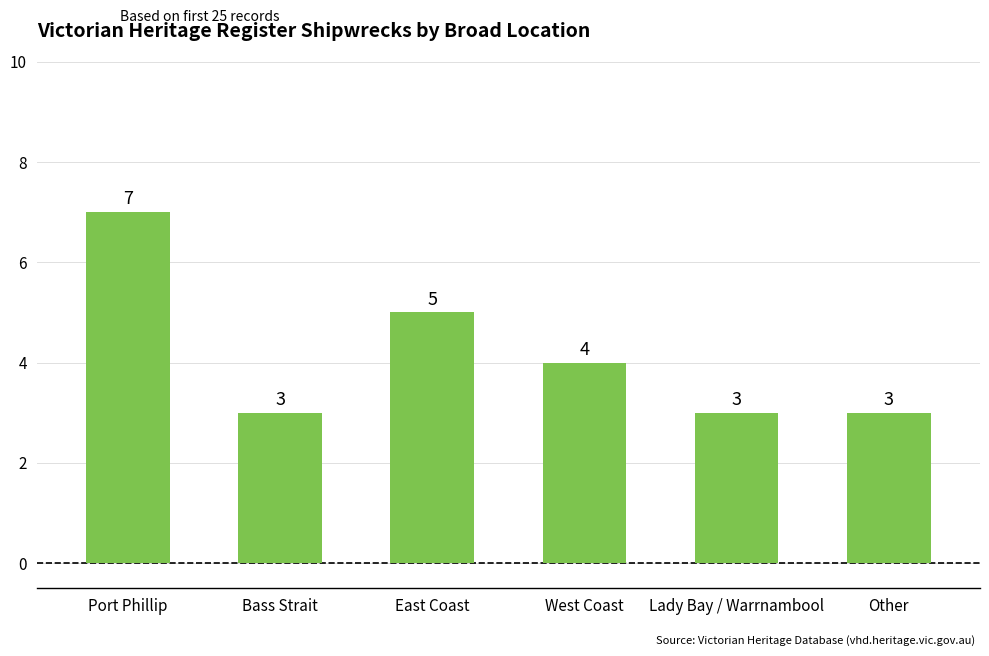

At which label does the data first exceed 4?

Port Phillip